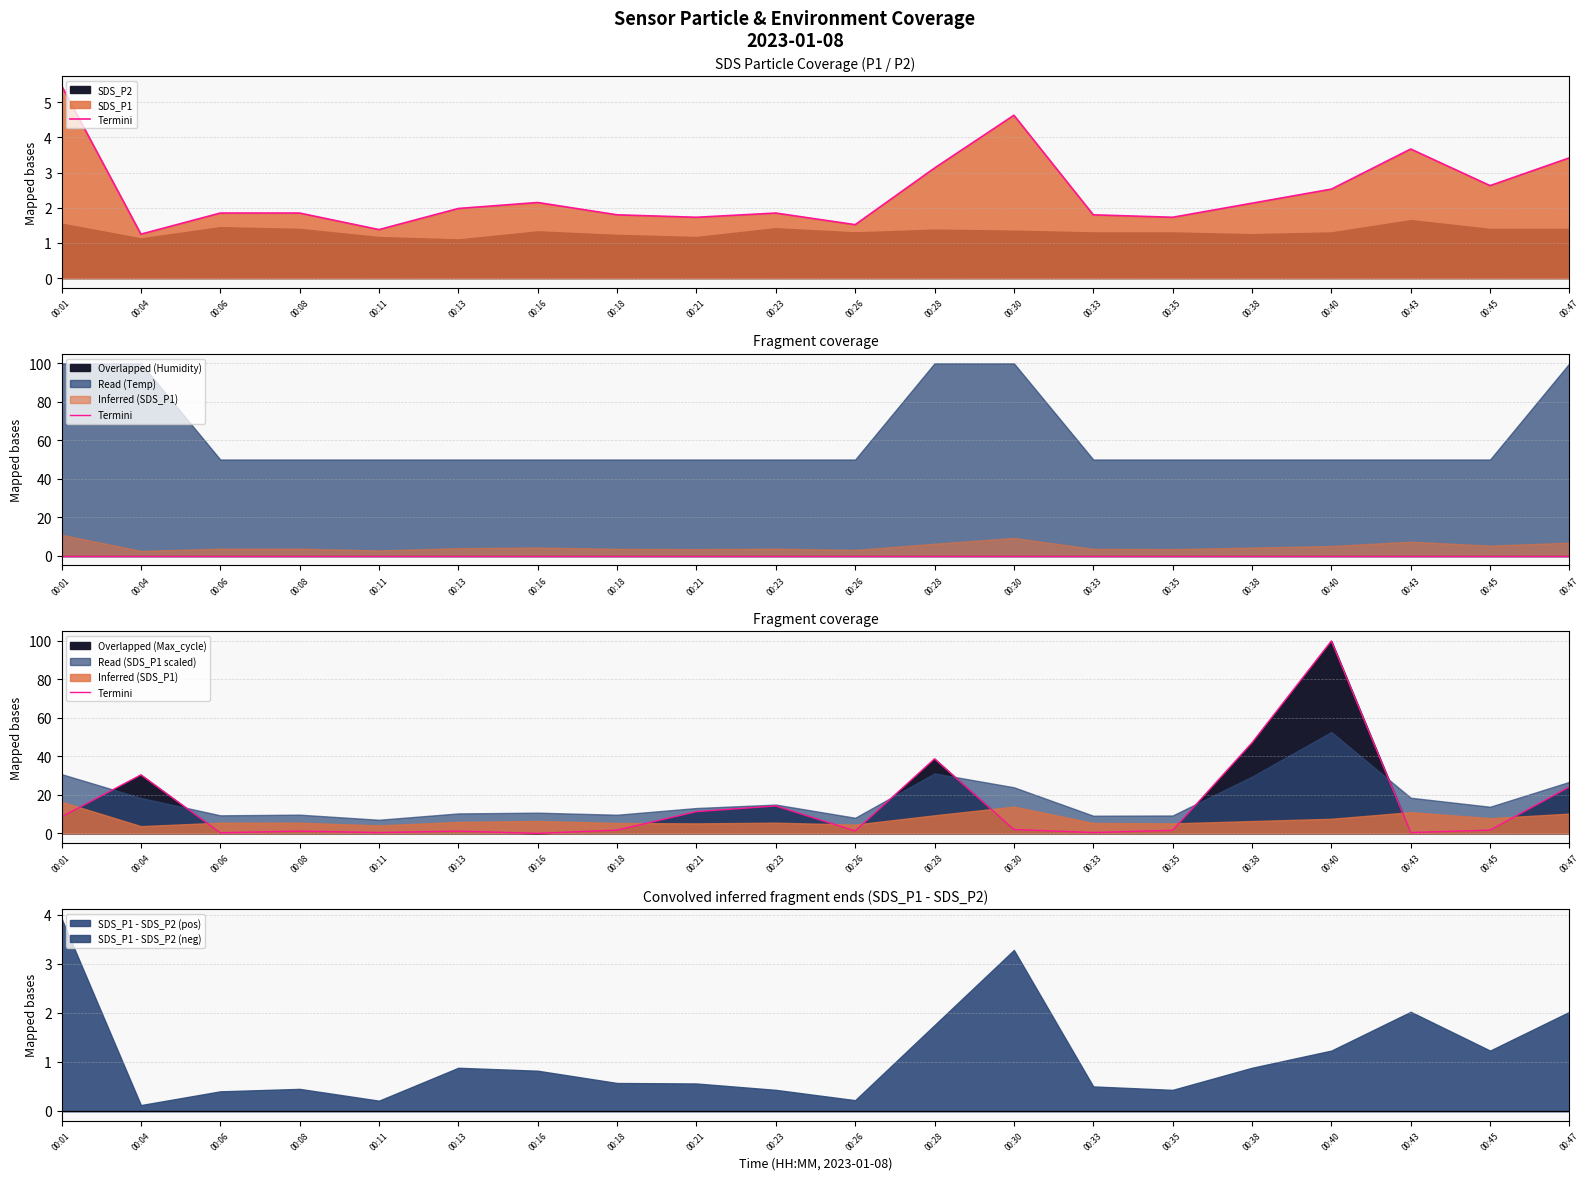

Which has a higher value, 00:06 or 00:01?

00:01